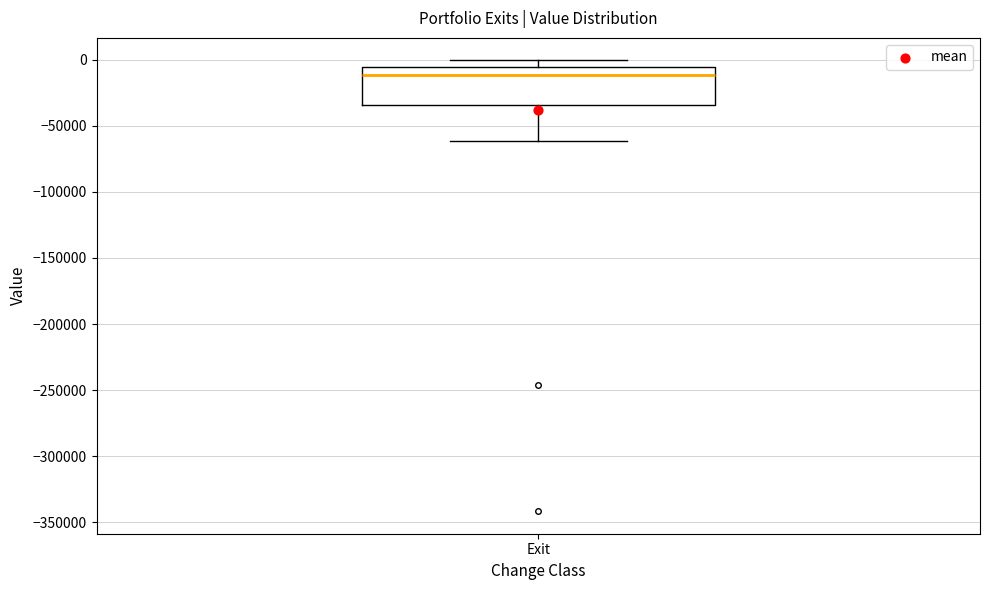

Where does the lower whisker of the box for Exit end on the y-axis? The values are not printed on the chart, so give them approximately, as read against the axis.

-60000